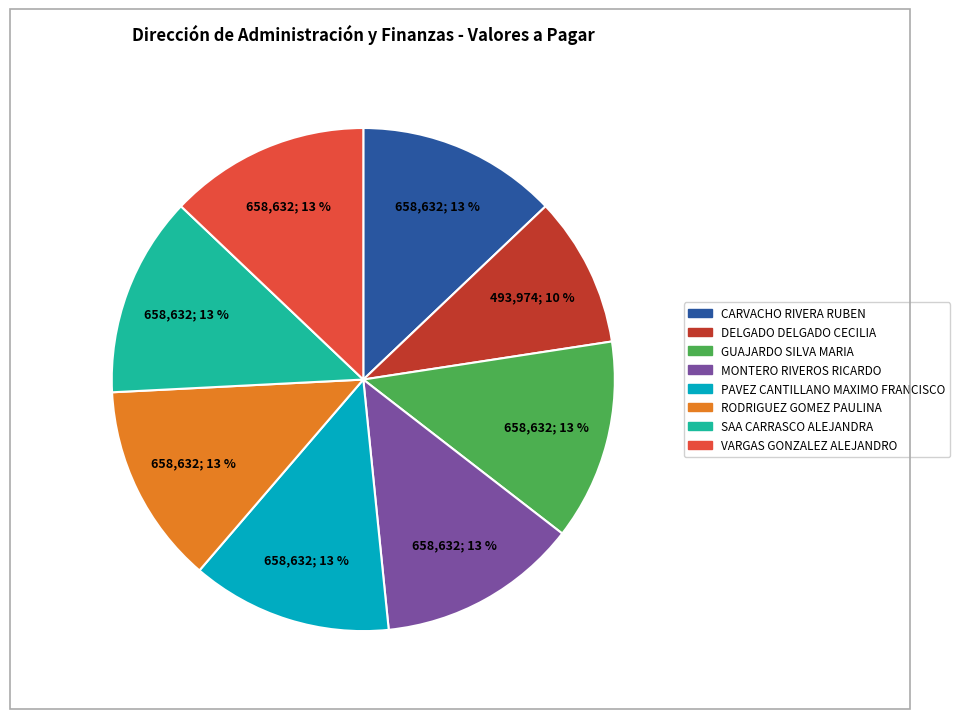

Which category has the smallest portion of the pie?

DELGADO DELGADO CECILIA